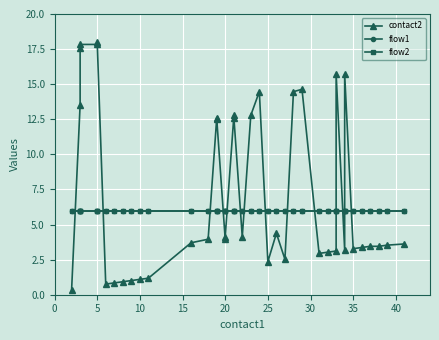

Reading right to left, transcribe all the data shown in this chart.

contact2: 3.6	3.5	3.4	3.4	3.4	3.3	15.7	3.2	15.7	3.1	3.0	2.9	14.6	14.5	2.5	4.4	2.4	14.5	12.8	4.1	12.8	12.6	4.1	4.0	12.6	12.5	4.0	3.7	1.2	1.1	1.0	0.9	0.8	0.8	18.0	17.8	17.8	17.6	13.5	0.3
flow1: 6.0	6.0	6.0	6.0	6.0	6.0	6.0	6.0	6.0	6.0	6.0	6.0	6.0	6.0	6.0	6.0	6.0	6.0	6.0	6.0	6.0	6.0	6.0	6.0	6.0	6.0	6.0	6.0	6.0	6.0	6.0	6.0	6.0	6.0	6.0	6.0	6.0	6.0	6.0	6.0
flow2: 6.0	6.0	6.0	6.0	6.0	6.0	6.0	6.0	6.0	6.0	6.0	6.0	6.0	6.0	6.0	6.0	6.0	6.0	6.0	6.0	6.0	6.0	6.0	6.0	6.0	6.0	6.0	6.0	6.0	6.0	6.0	6.0	6.0	6.0	6.0	6.0	6.0	6.0	6.0	6.0